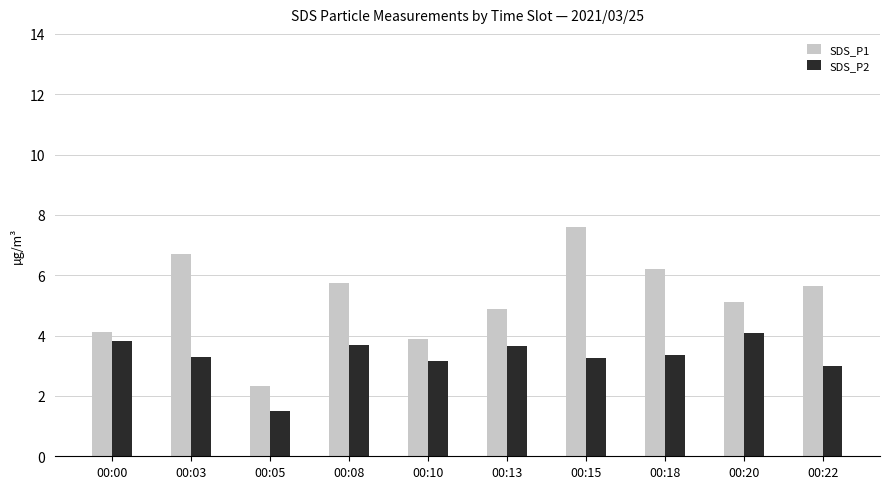

What is the value of the SDS_P1 bar at the 9th from the left?

5.1